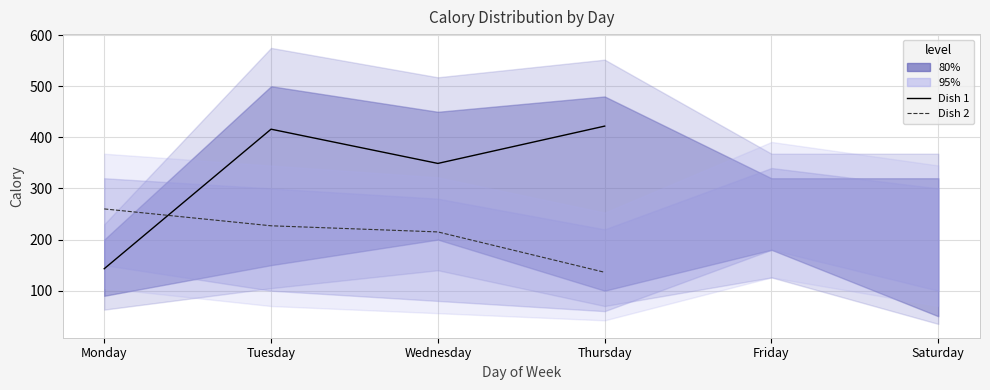

Reading left to right, transcribe all the data shown in this chart.

Dish 1: Monday=143	Tuesday=416	Wednesday=349	Thursday=422
Dish 2: Monday=260	Tuesday=227	Wednesday=215	Thursday=136